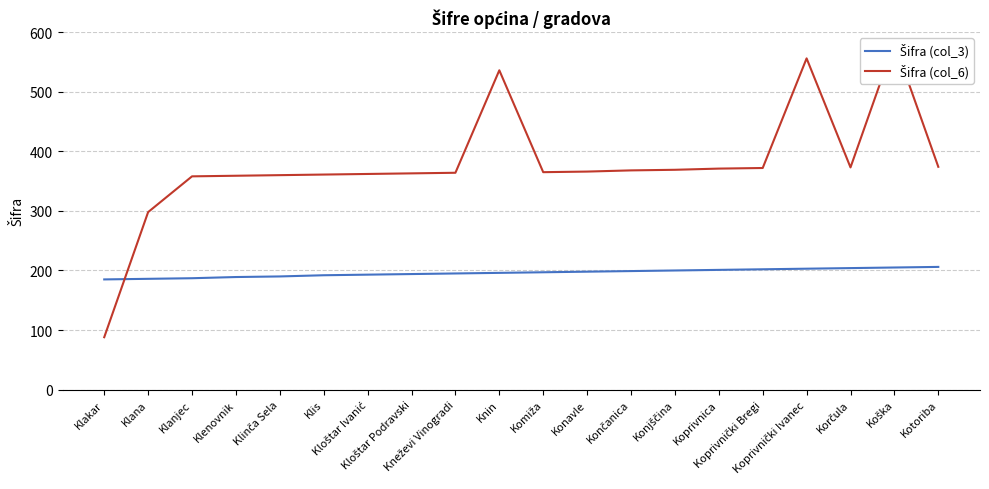

List the labels in order of Šifra (col_3) value, smallest first.

Klakar, Klana, Klanjec, Klenovnik, Klinča Sela, Klis, Kloštar Ivanić, Kloštar Podravski, Kneževi Vinogradi, Knin, Komiža, Konavle, Končanica, Konjščina, Koprivnica, Koprivnički Bregi, Koprivnički Ivanec, Korčula, Koška, Kotoriba